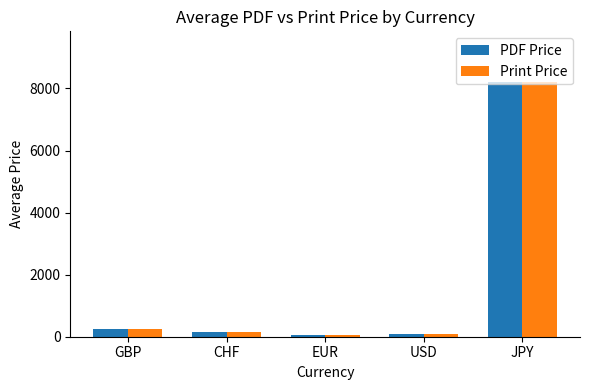

What is the average value of the PDF Price series?

1751.1